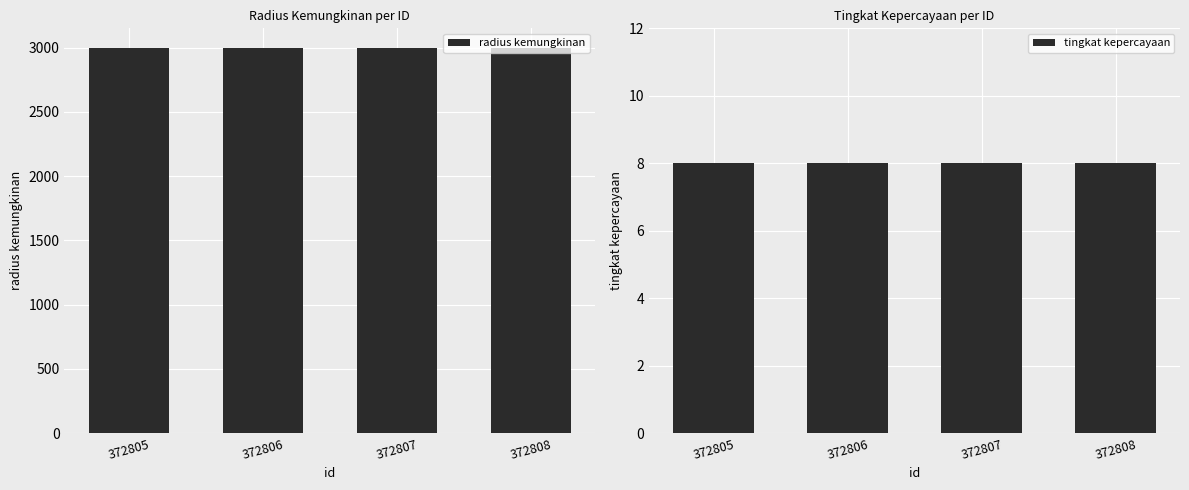

What are all the series names shown in the legend?

radius kemungkinan, tingkat kepercayaan